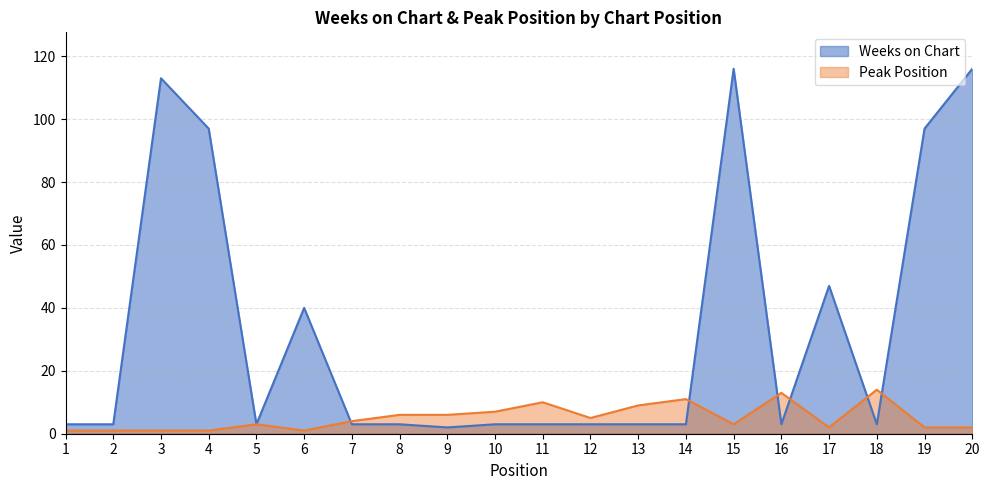

What are all the series names shown in the legend?

Weeks on Chart, Peak Position